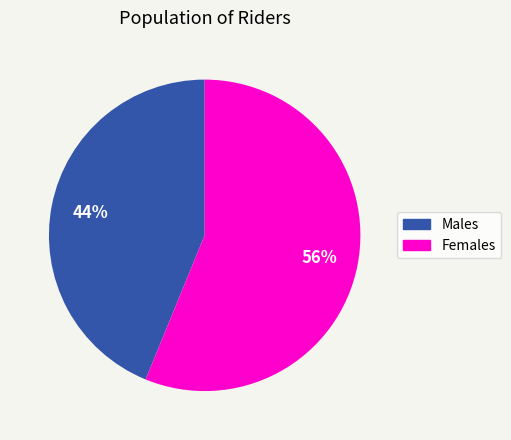

To the nearest percent, what is the average slice percentage?

50%